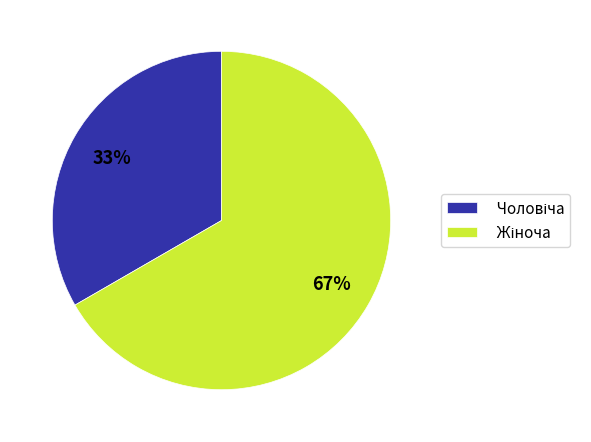

To the nearest percent, what is the average slice percentage?

50%